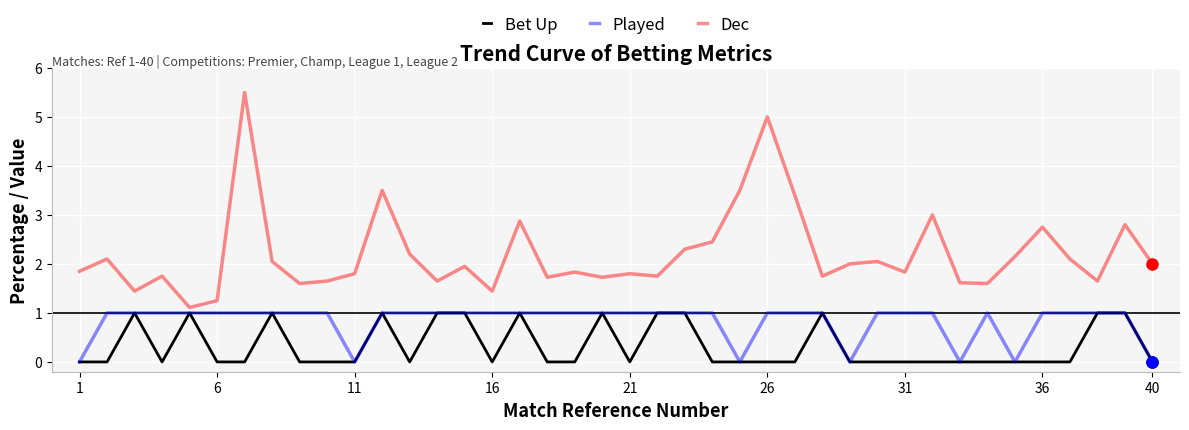

Which series has the largest range (max minus min)?

Dec